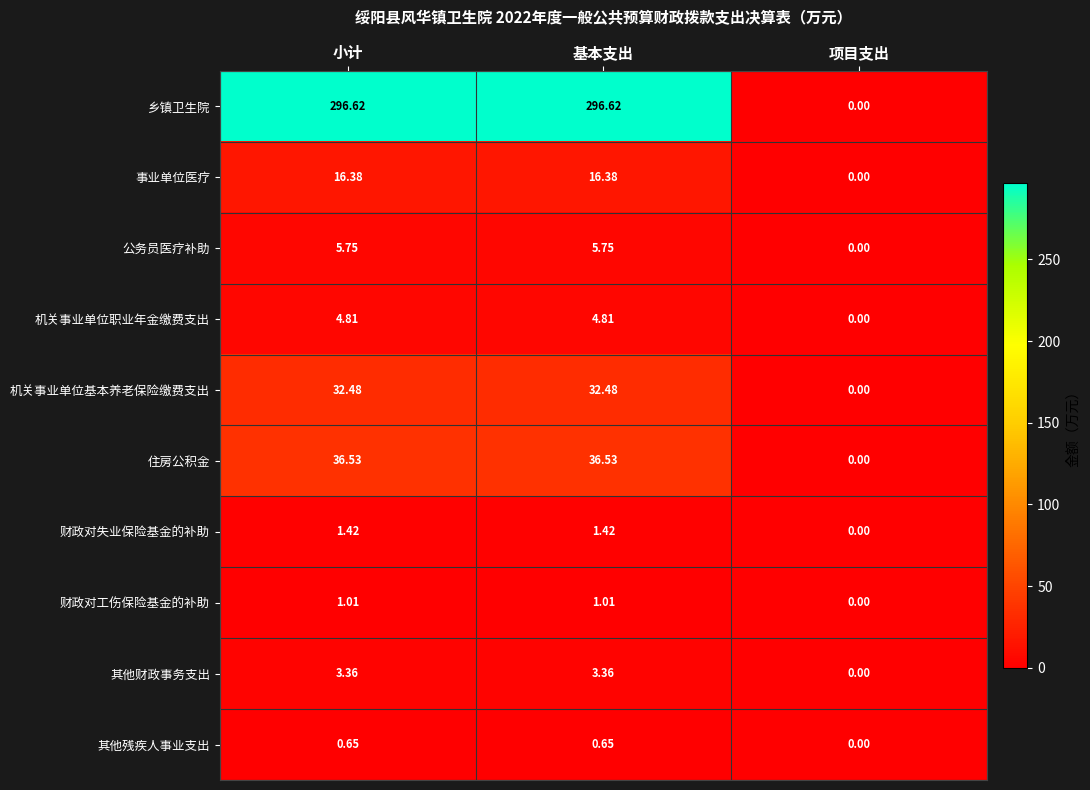

Which category has the lowest value in the 公务员医疗补助 series?

项目支出